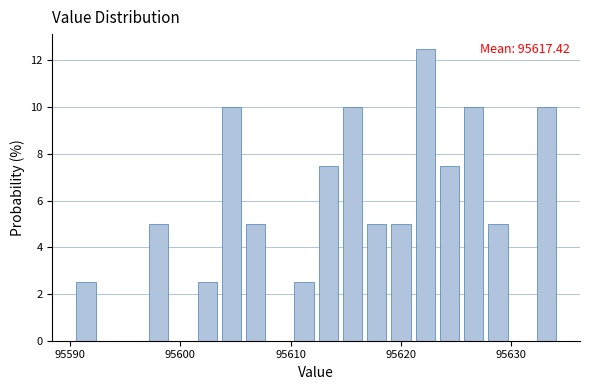

Read against the x-axis, roughly where is the centre of the tallest bar?

95622